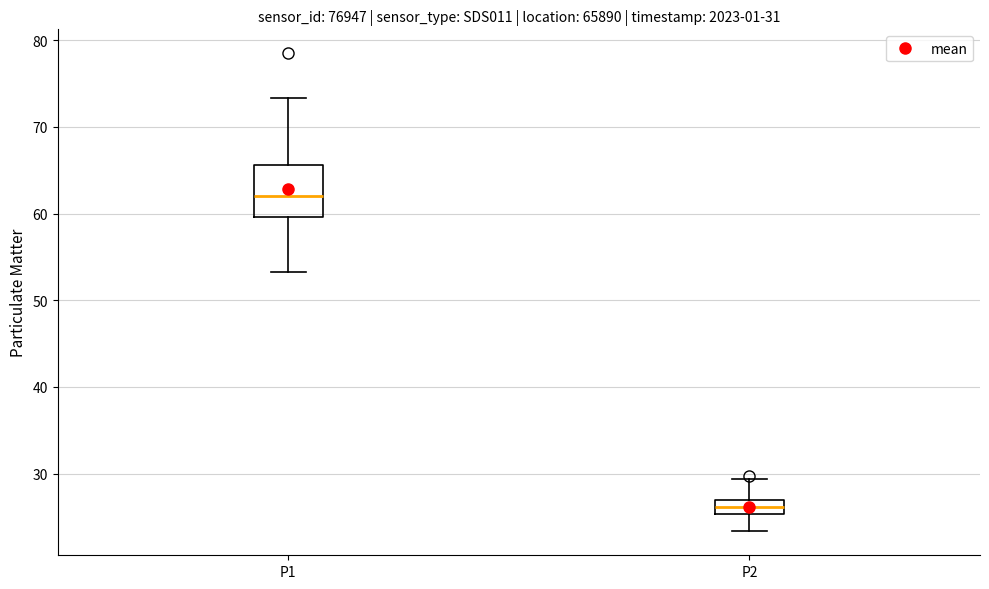

Which box is the tallest, from its lower edge to its upper edge?

P1